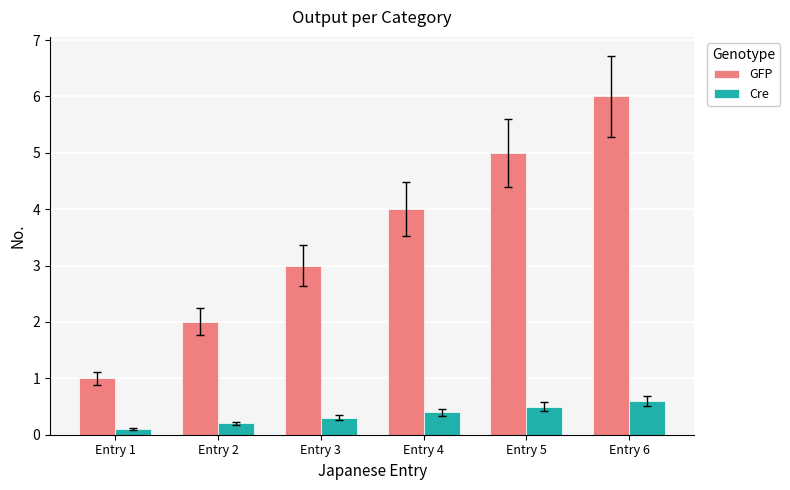

How many data points does each series have?

6